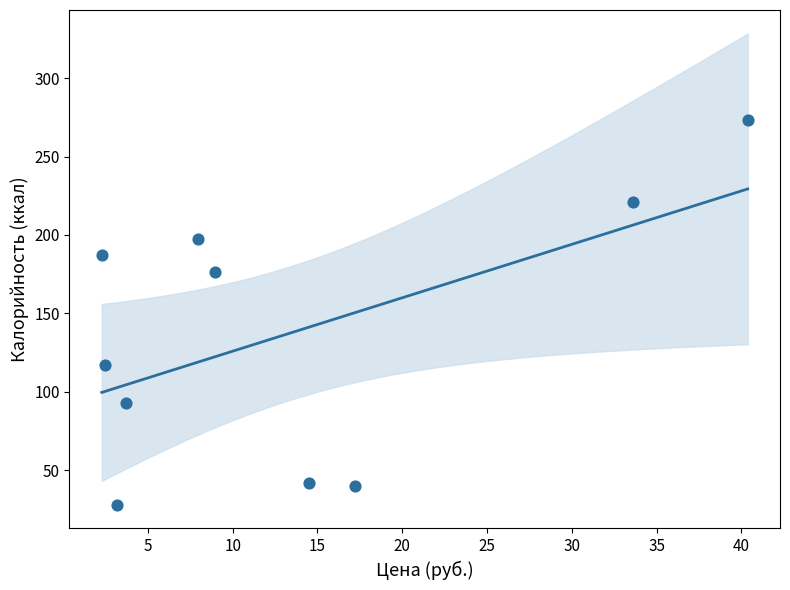

What Y value in the scatter plot is closest to 150?

176.6